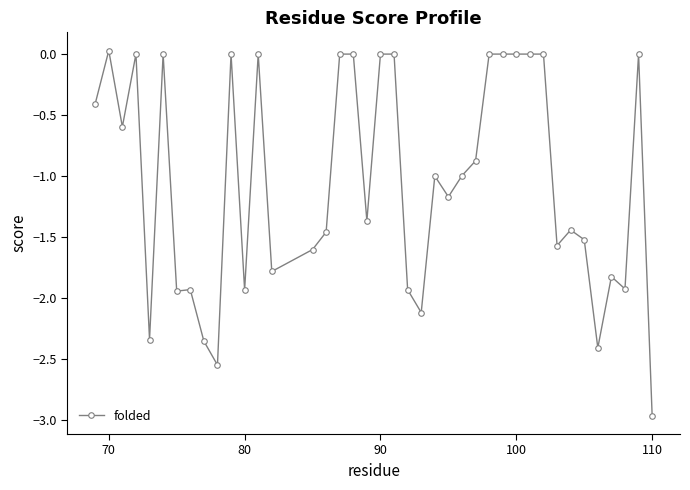

What is the difference between the second highest and second lowest values?

2.6